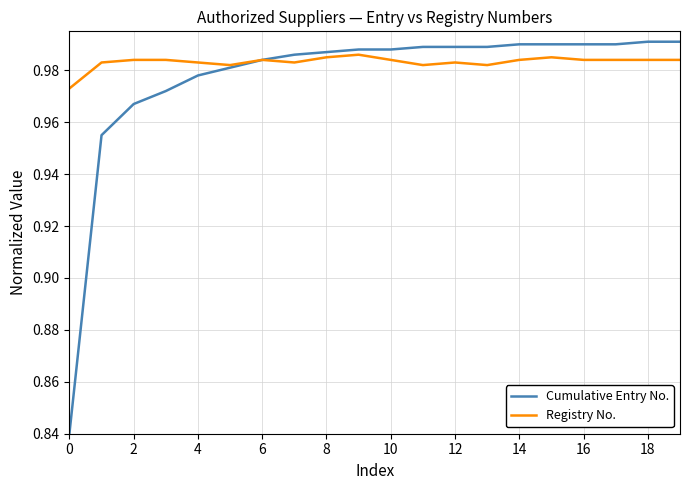

Which series has the widest spread of values?

Cumulative Entry No.